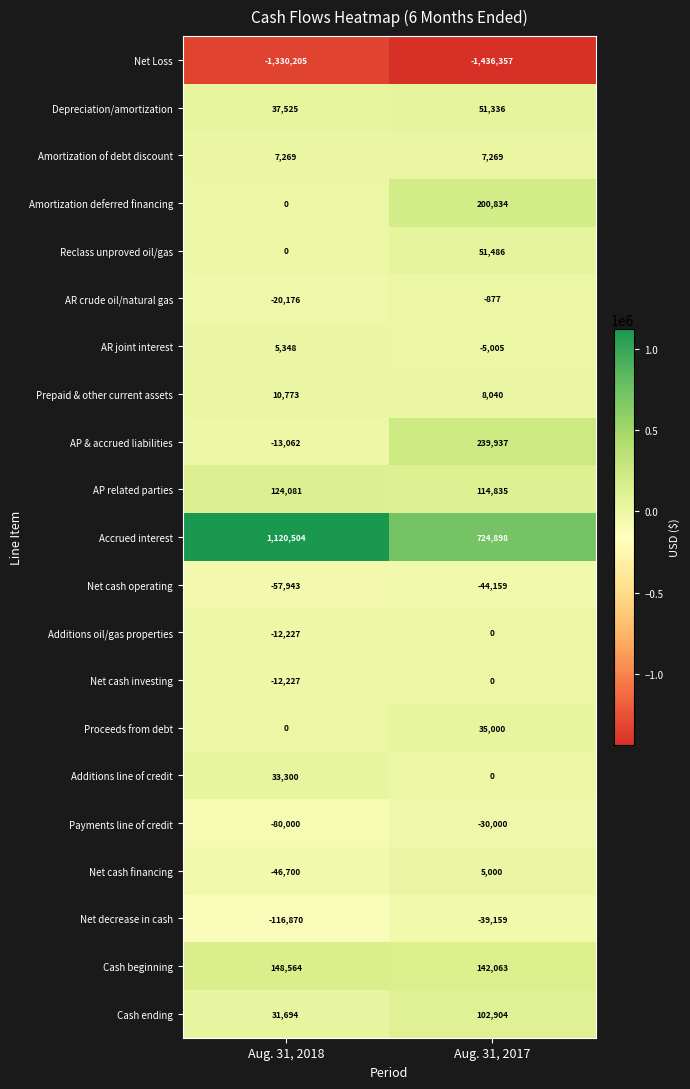

The AP & accrued liabilities series shows 382775 at Aug. 31, 2017. True or false?

False